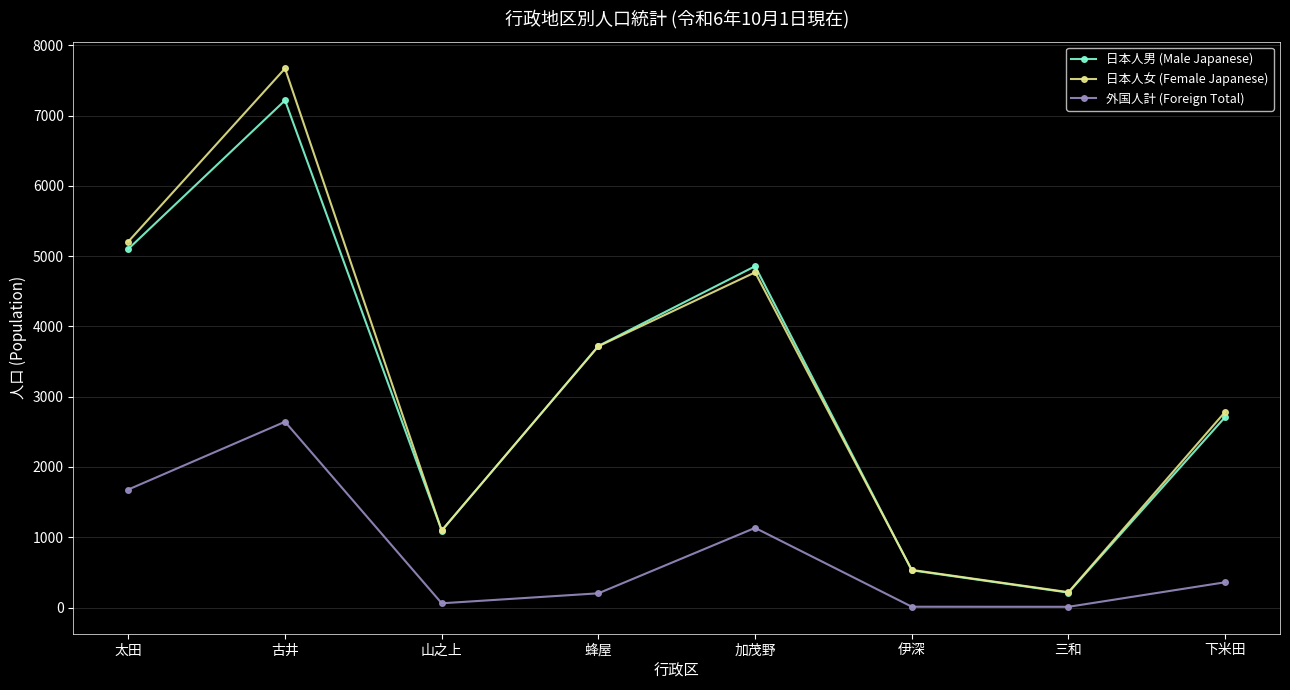

Does the chart have visible grid lines?

Yes